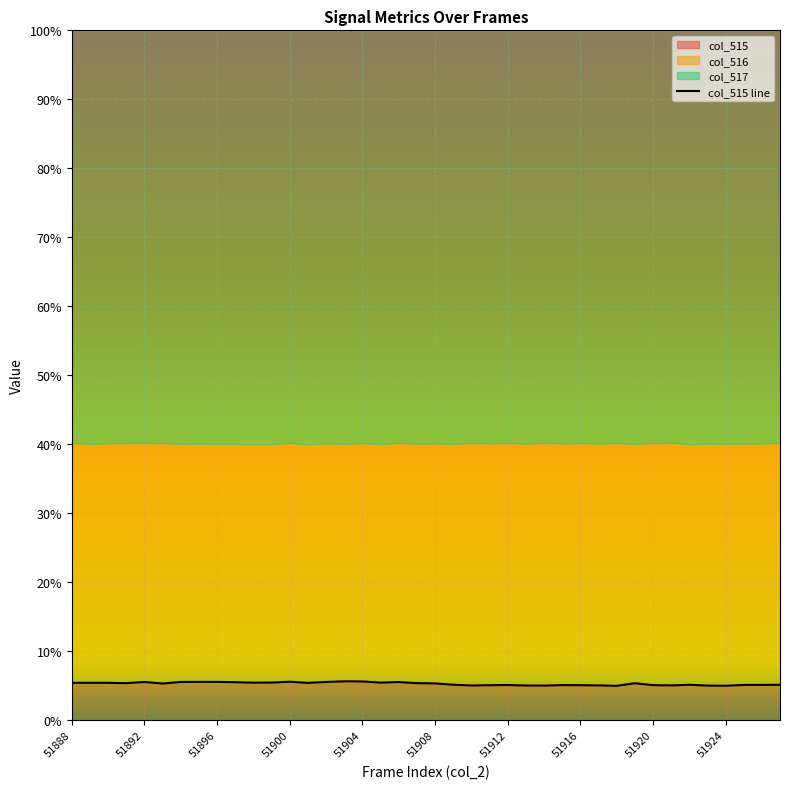

What is the change in value from 51888 to 34?

-0.3